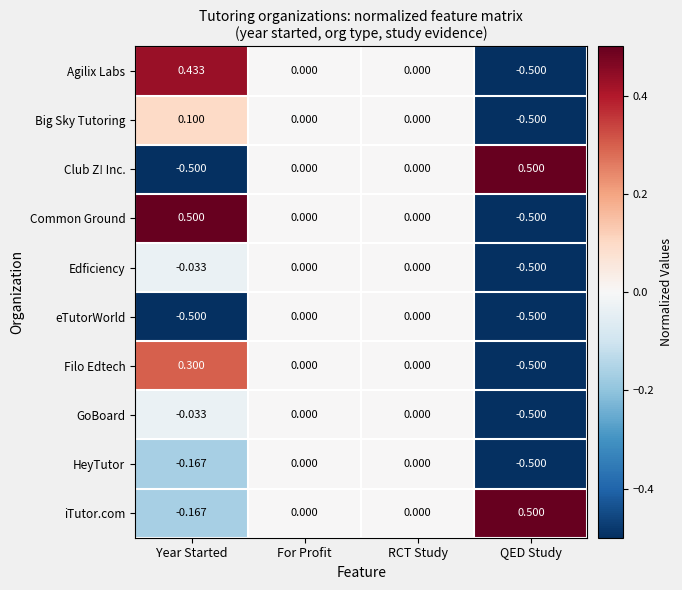

Which category has the lowest value in the Common Ground series?

QED Study